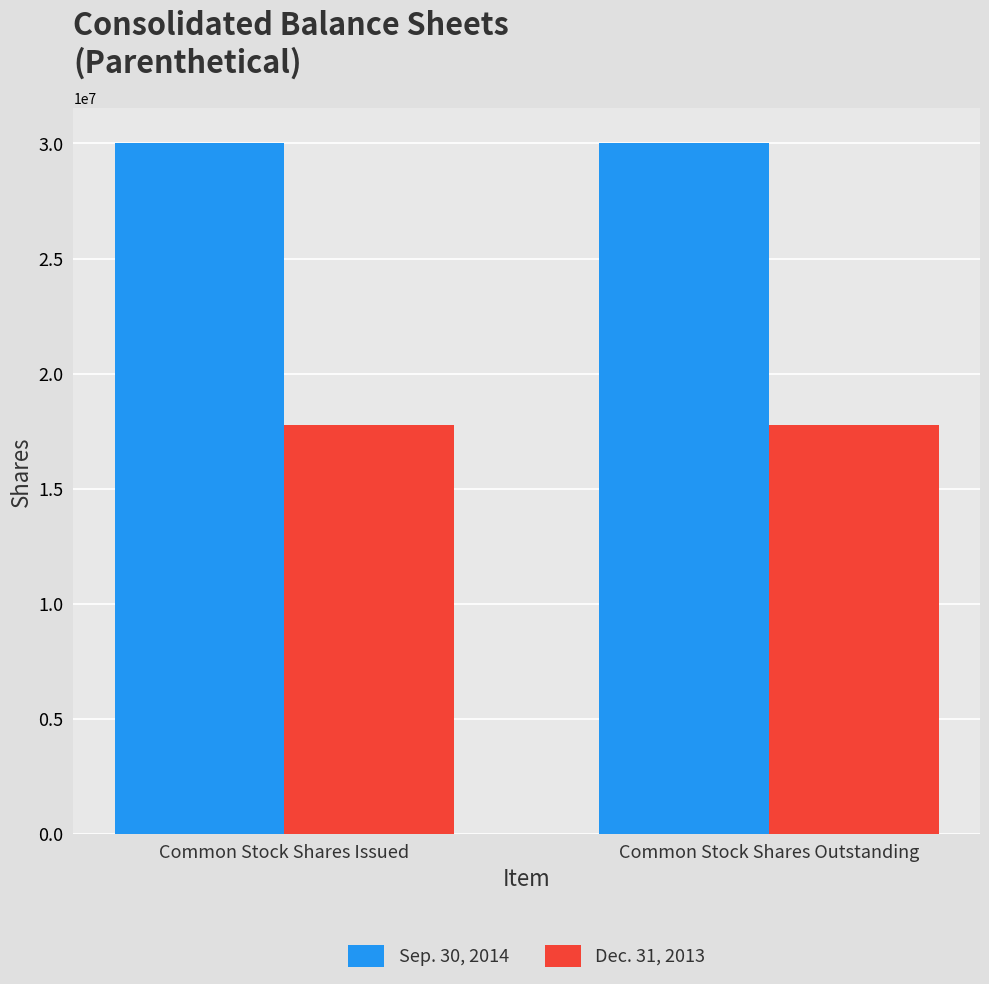

Reading right to left, transcribe all the data shown in this chart.

Sep. 30, 2014: 30025286	30025286
Dec. 31, 2013: 17757333	17757333